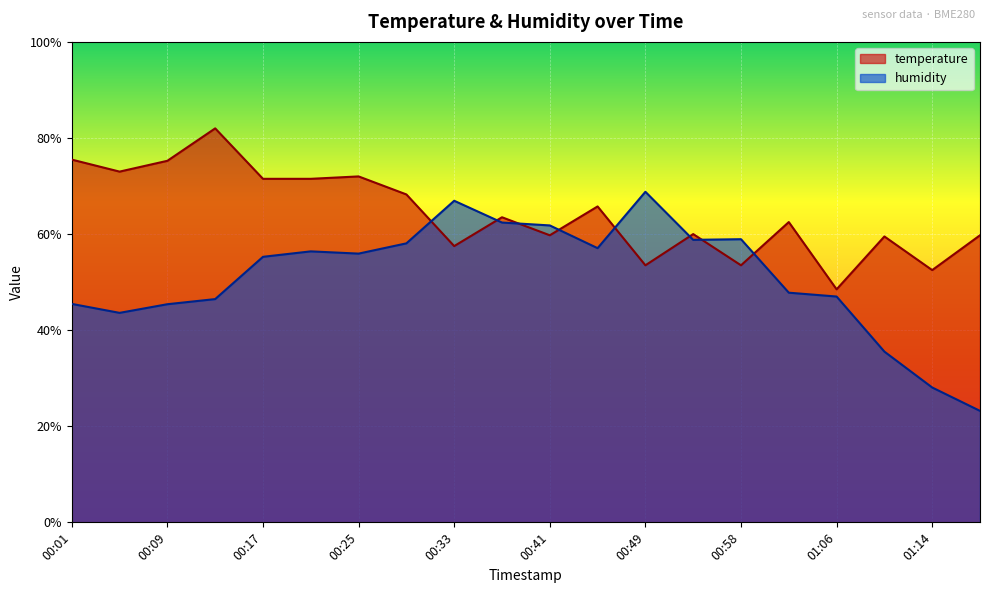

How many categories are shown in the chart?

20